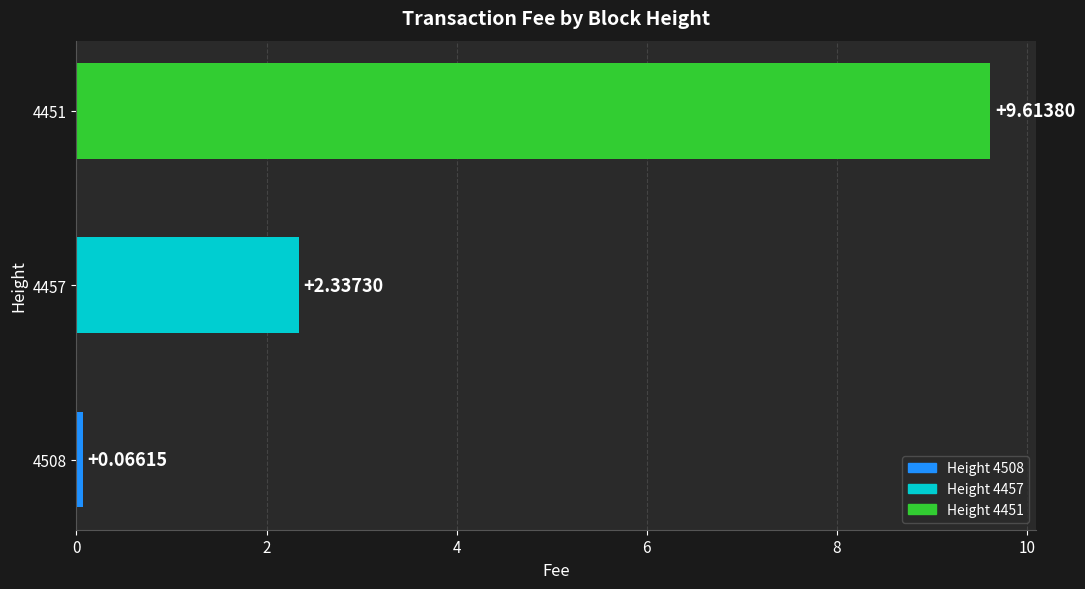

List the labels in order of value, largest first.

4451, 4457, 4508